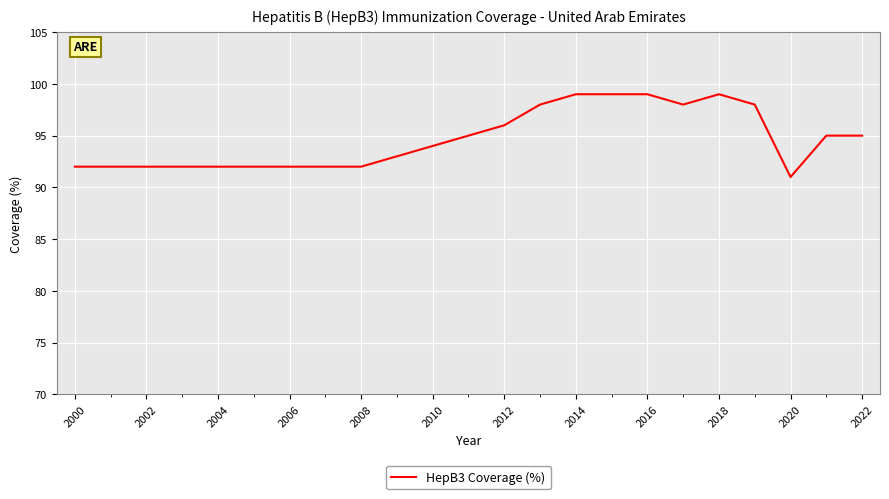

What is the smallest value displayed?

91